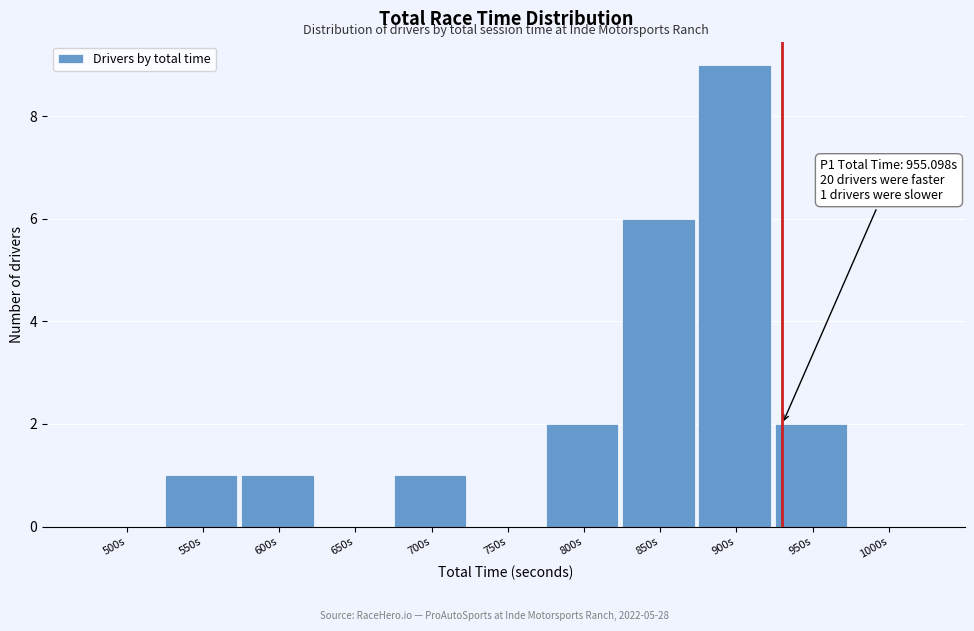

Reading left to right, list all the values displayed in this chart.

500s=0	550s=1	600s=1	650s=0	700s=1	750s=0	800s=2	850s=6	900s=9	950s=2	1000s=0